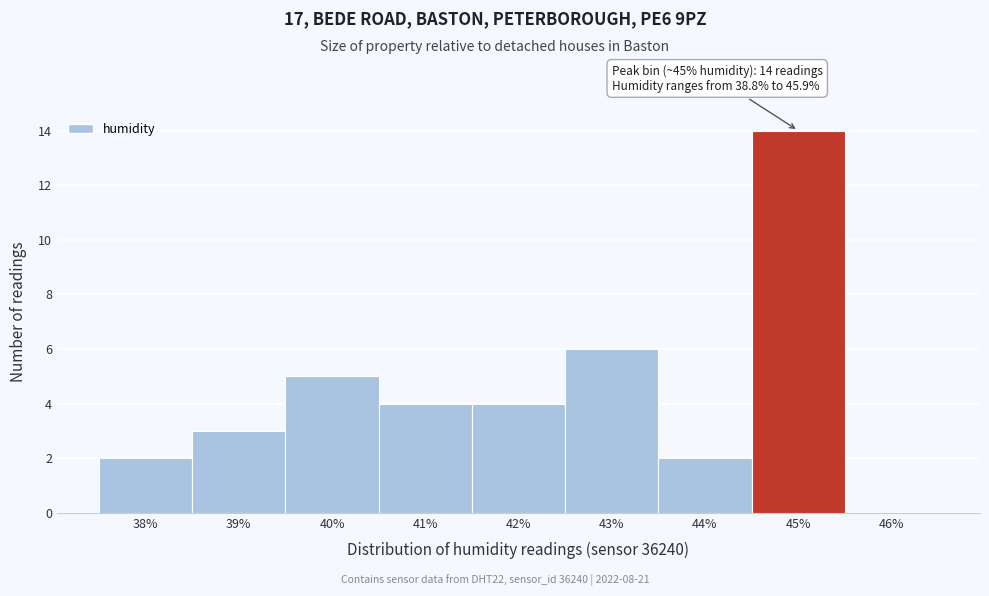

Reading right to left, what are all the values shown in this chart?

46%=0	45%=14	44%=2	43%=6	42%=4	41%=4	40%=5	39%=3	38%=2